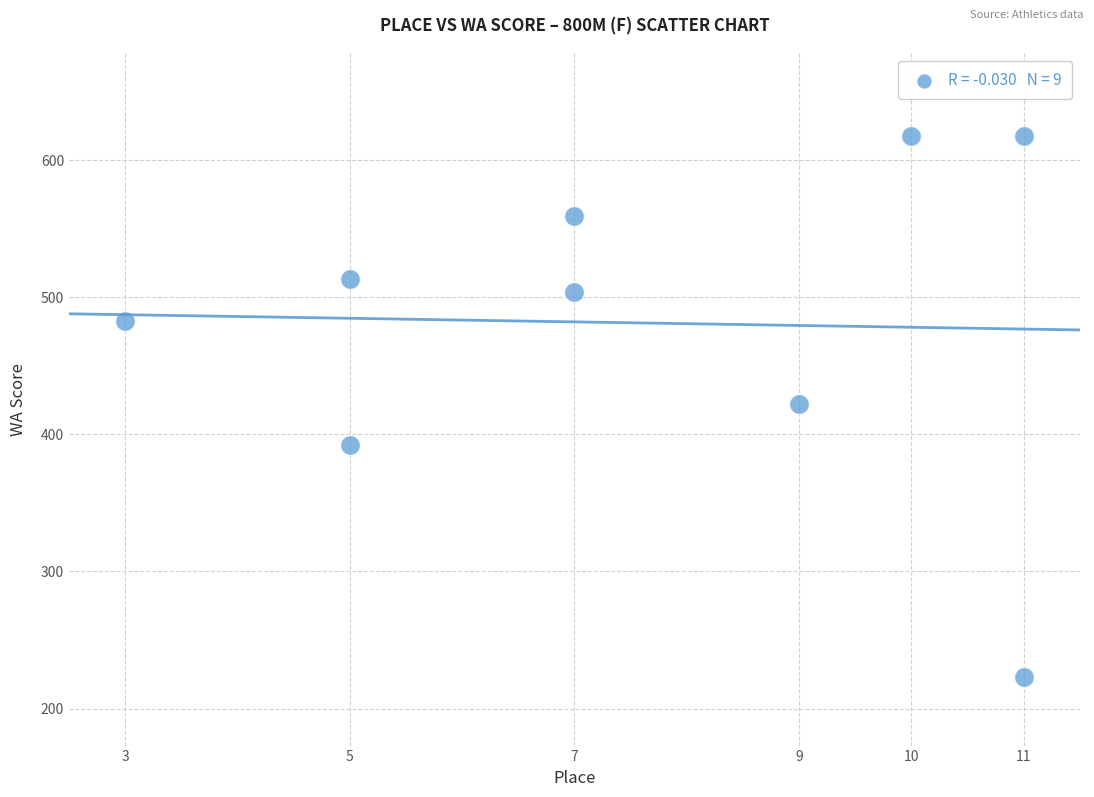

What is the average X value?

8